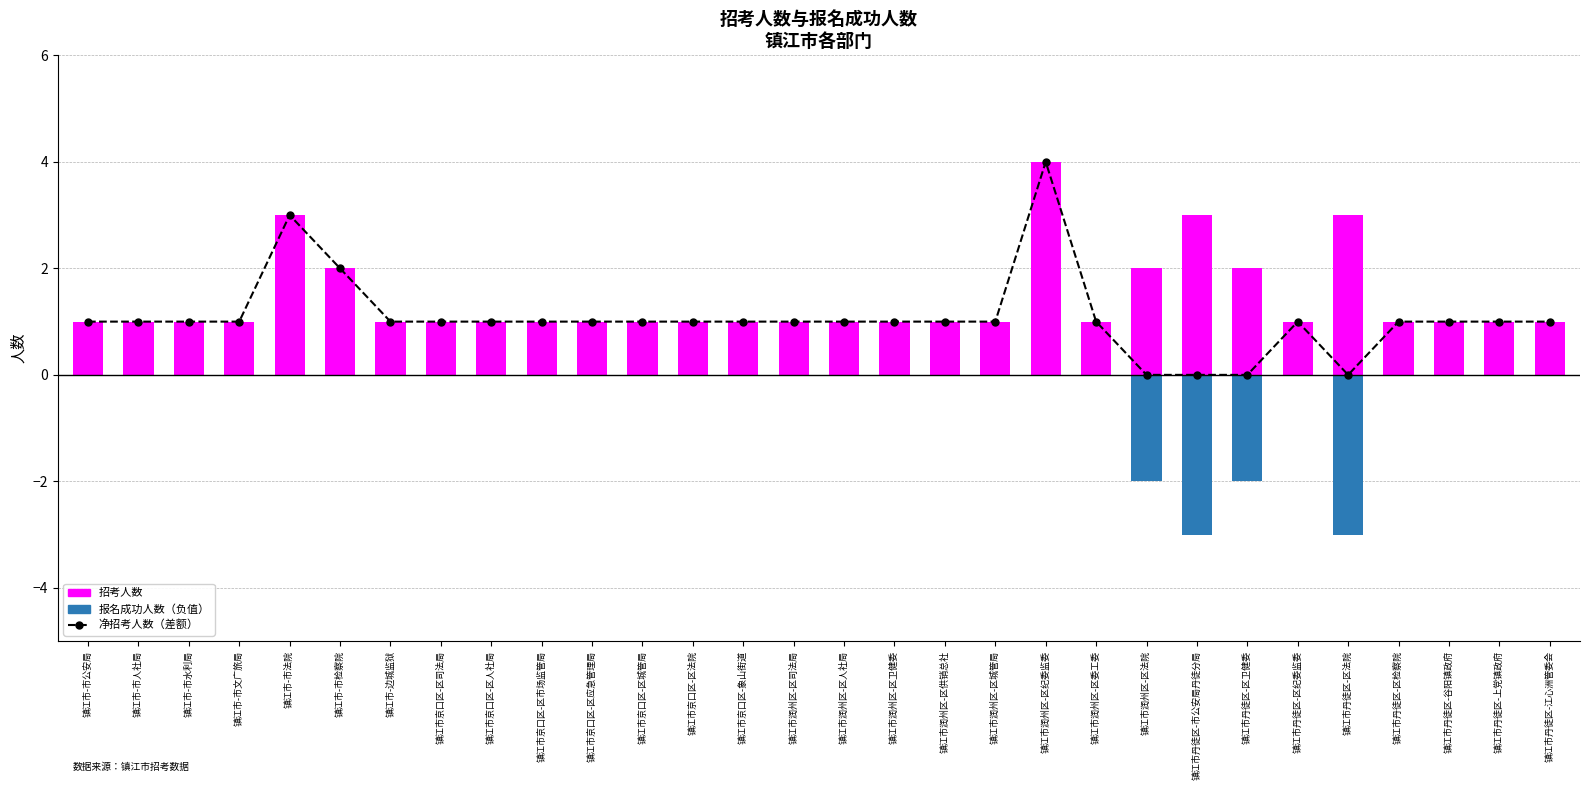

What is the sum of the 报名成功人数（负） values at 镇江市丹徒区-区卫健委 and 镇江市润州区-区城管局?

-2